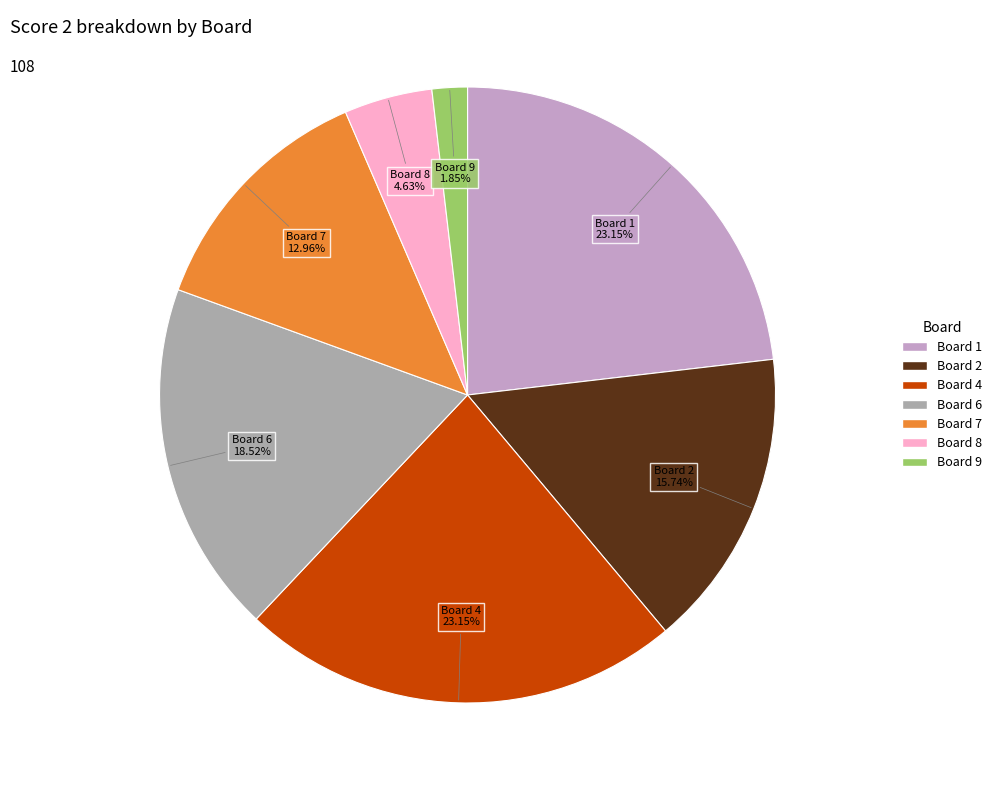

Is there any slice that represents more than half of the pie?

No